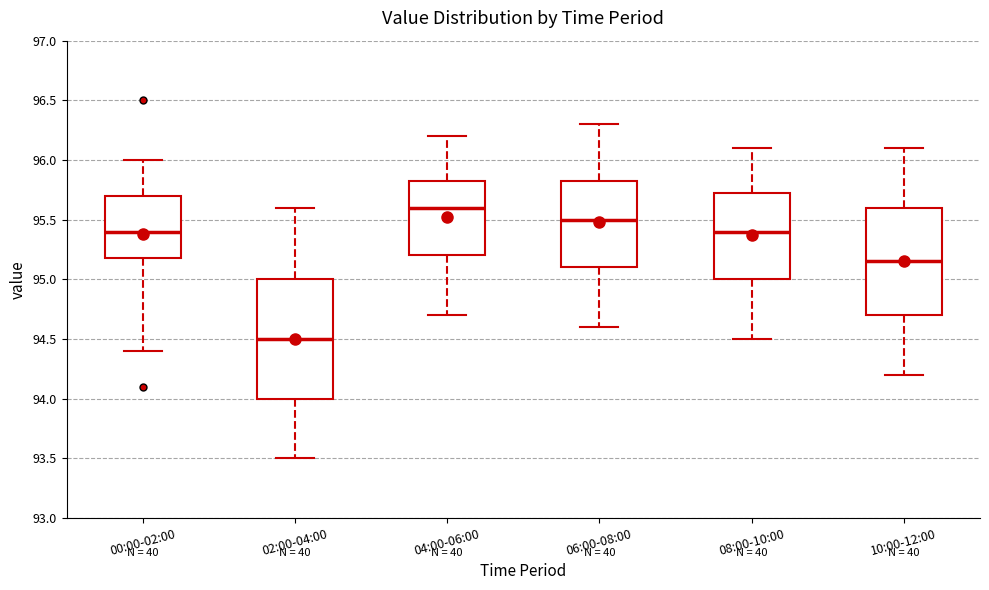

Reading left to right, transcribe this box plot: for each box, give where its median line is, the range the box spans, and where its two whiskers end, as read against the y-axis. The values are not printed on the chart, so give them approximately, as read against the axis.

00:00-02:00: median 95.40, box 95.20 to 95.70, whiskers 94.40 to 96.00
02:00-04:00: median 94.50, box 94.00 to 95.00, whiskers 93.50 to 95.60
04:00-06:00: median 95.60, box 95.20 to 95.85, whiskers 94.70 to 96.20
06:00-08:00: median 95.50, box 95.10 to 95.85, whiskers 94.60 to 96.30
08:00-10:00: median 95.40, box 95.00 to 95.75, whiskers 94.50 to 96.10
10:00-12:00: median 95.15, box 94.70 to 95.60, whiskers 94.20 to 96.10